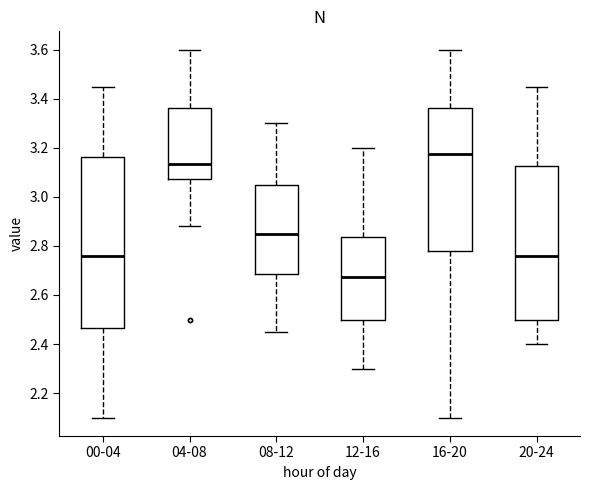

Which box's median line is the lowest?

12-16